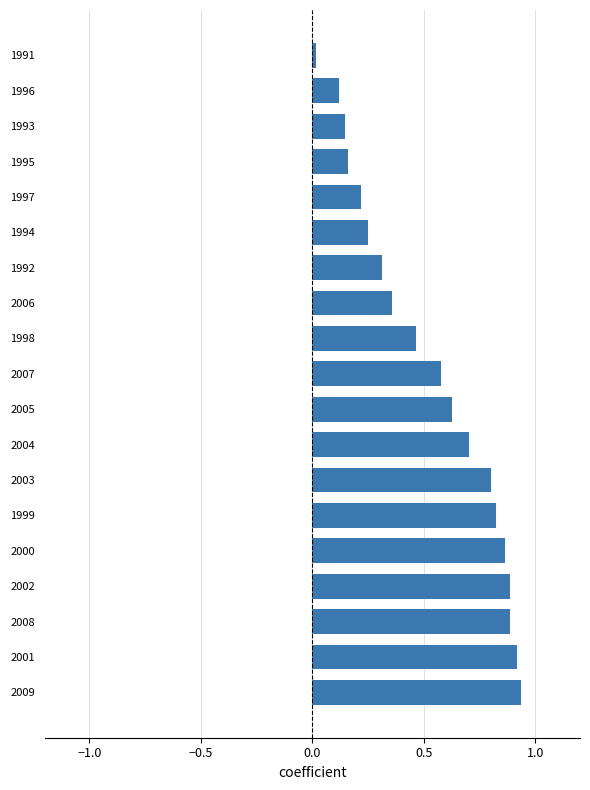

At which label is the value closest to 0?

1991